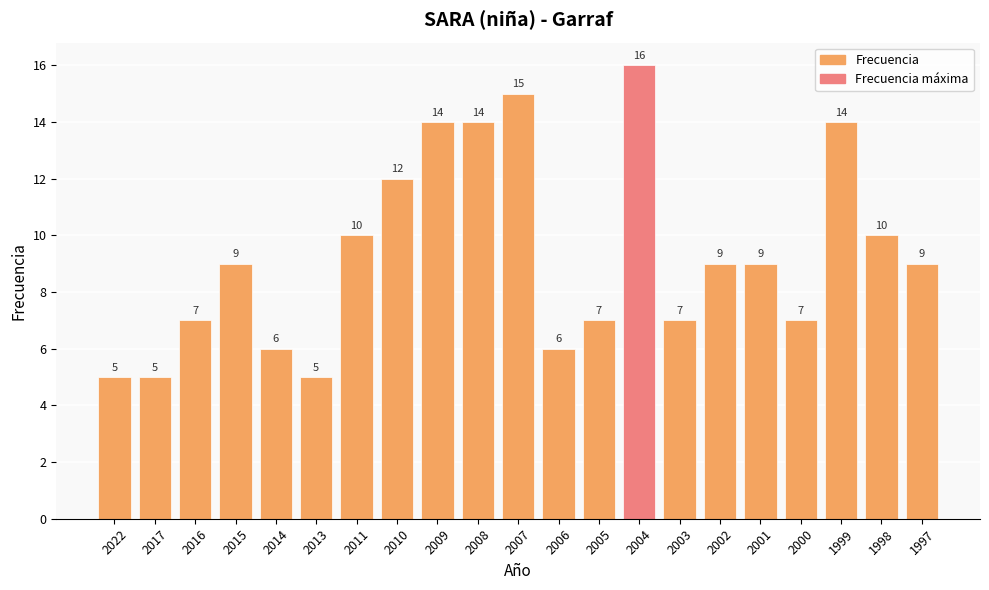

What is the difference between the values at 2017 and 2001?

4